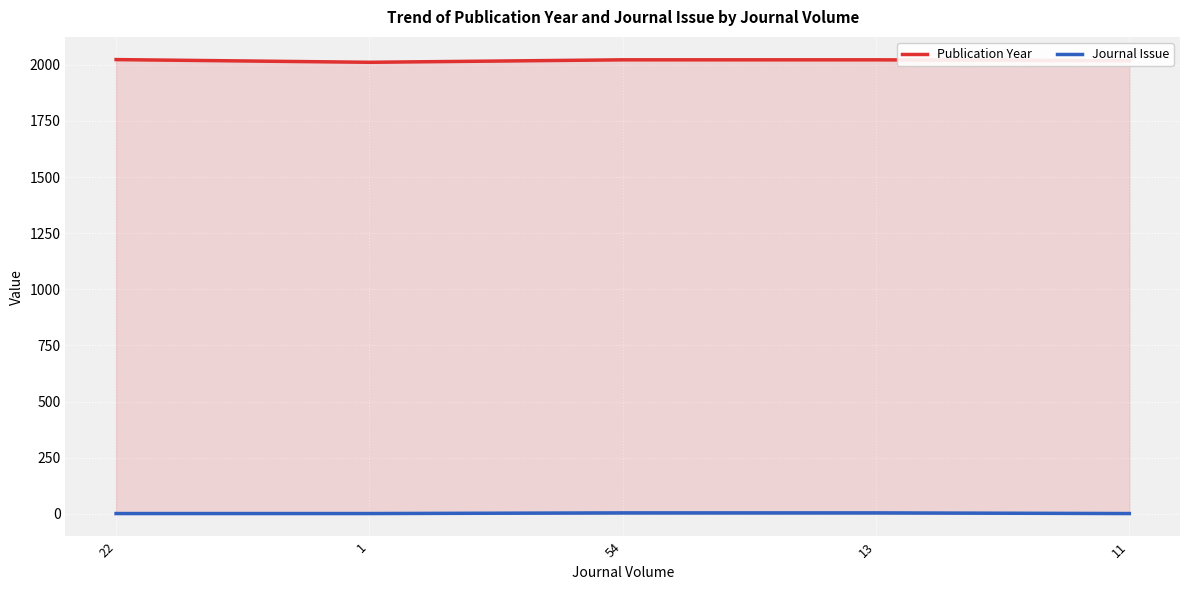

Reading left to right, list all the values displayed in this chart.

Publication Year: 22=2023	1=2011	54=2022	13=2022	11=2018
Journal Issue: 22=1	1=1	54=4	13=4	11=1